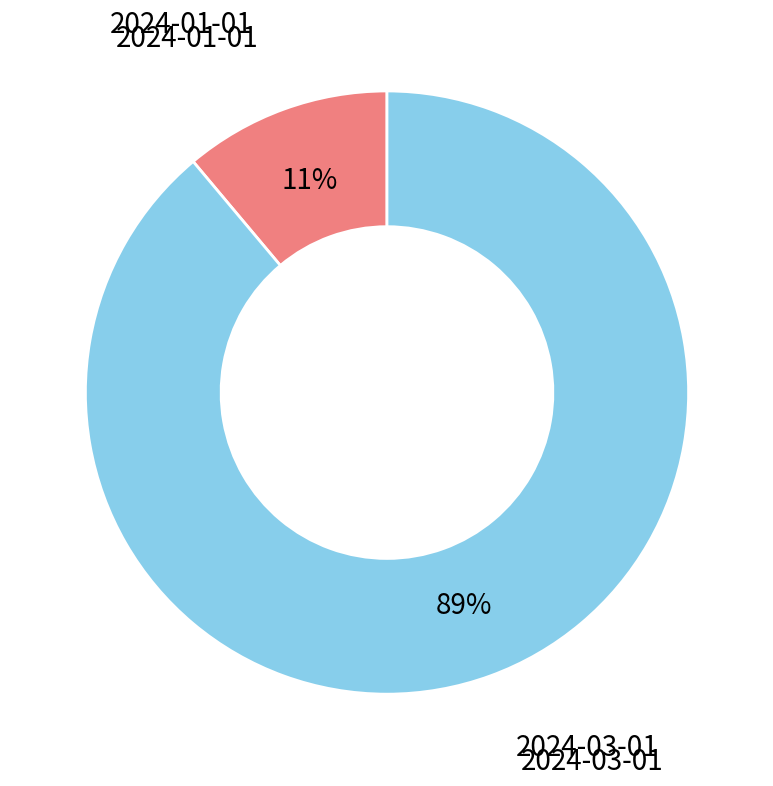

How many segments does this pie chart have?

2